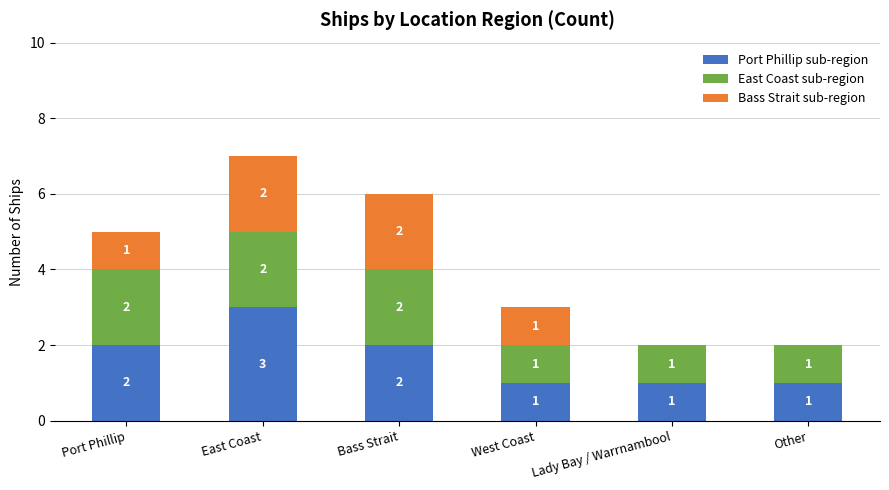

At which label does Port Phillip sub-region reach its peak?

East Coast